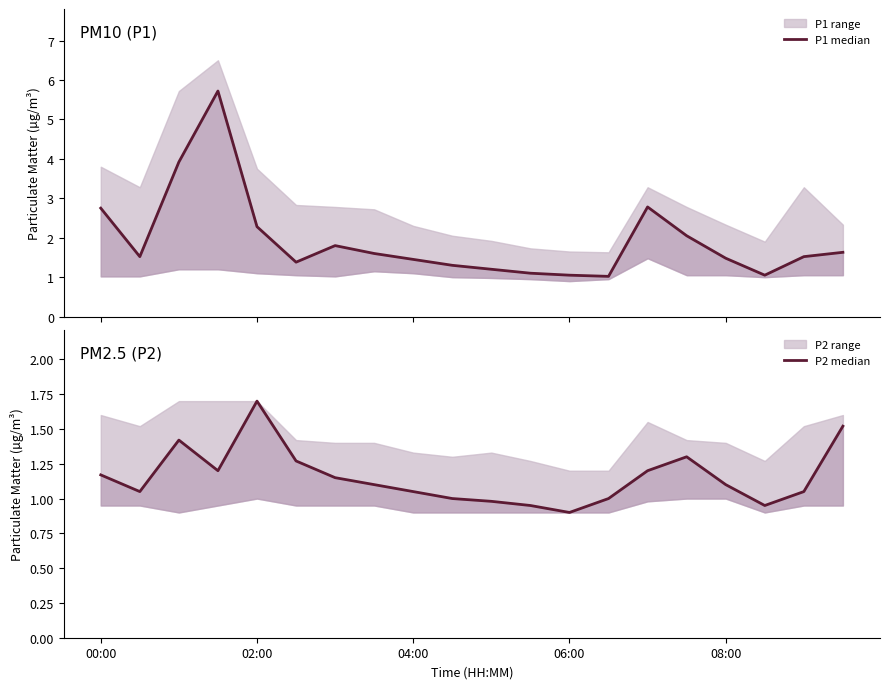

In P1 median, how many points are lower than both neighbors (excluding endpoints)?

4